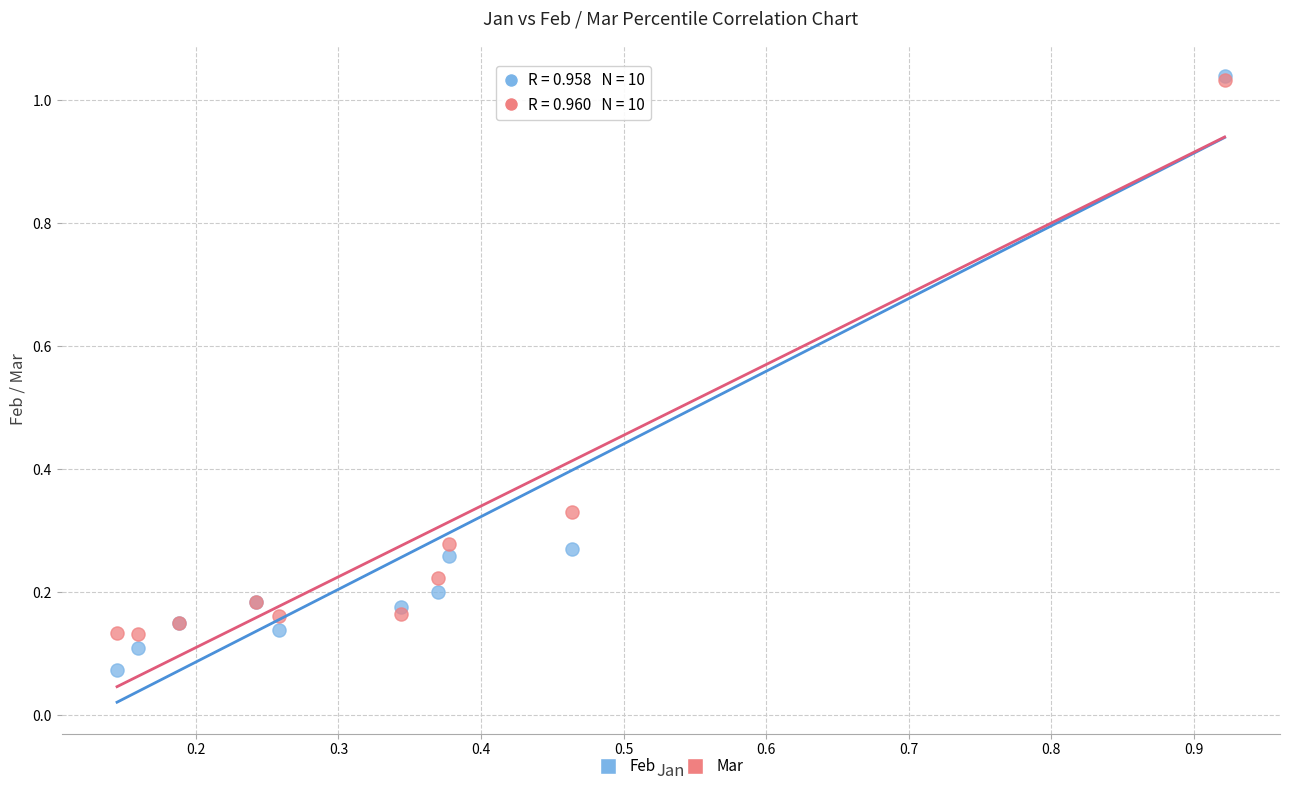

What are all the series names shown in the legend?

Feb, Mar